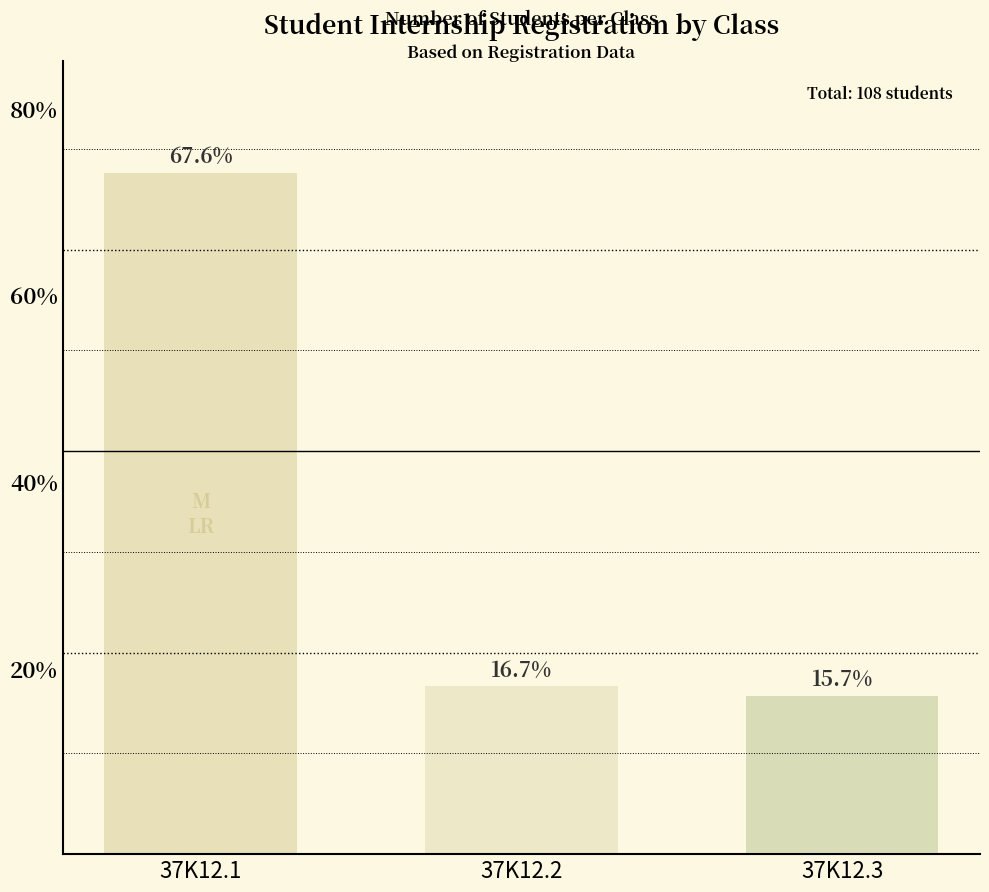

What is the change in value from 37K12.1 to 37K12.2?

-55